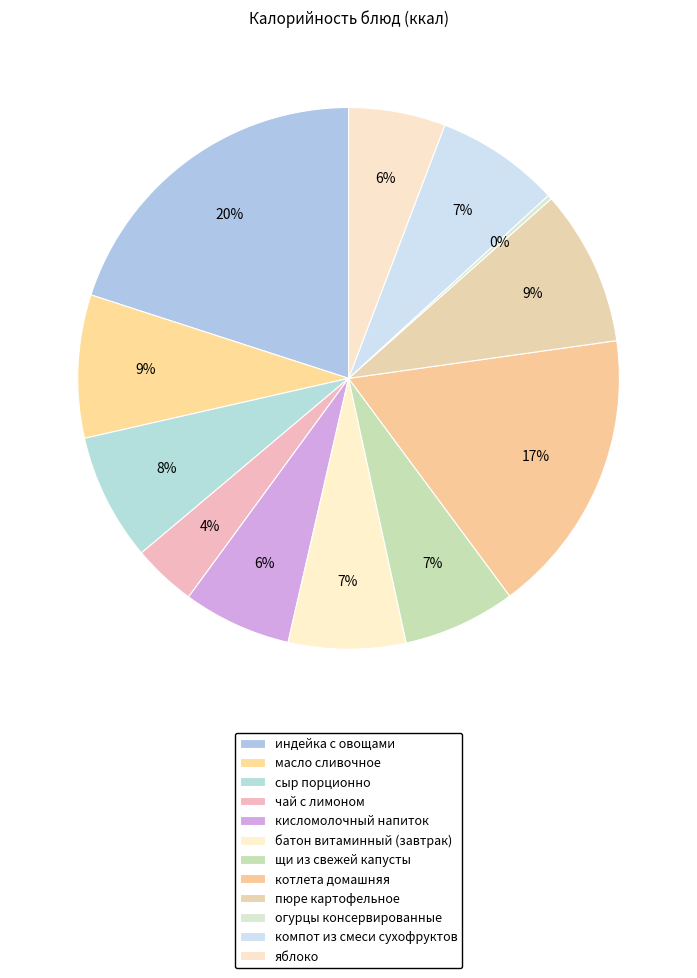

The пюре картофельное slice represents 9% of the pie. True or false?

True